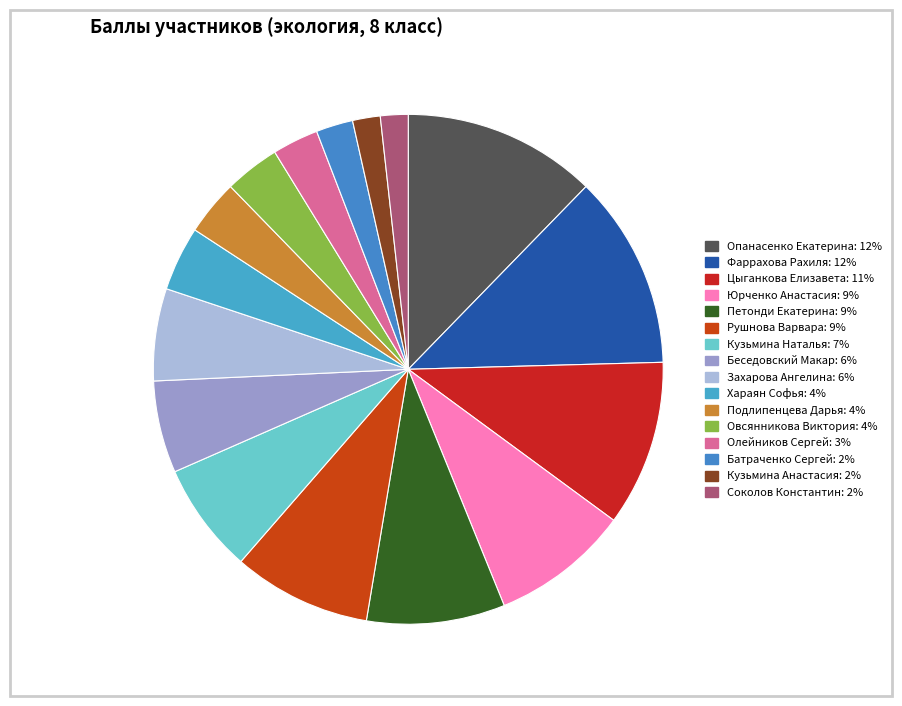

How many slices are in this pie chart?

16